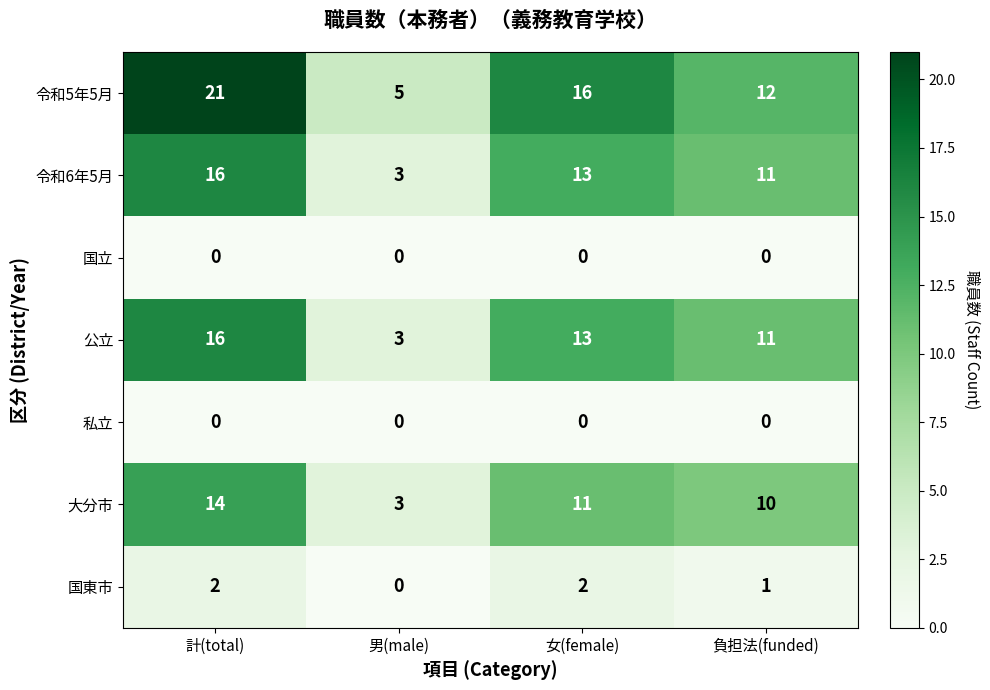

What is the total value across all series at 負担法(funded)?

45